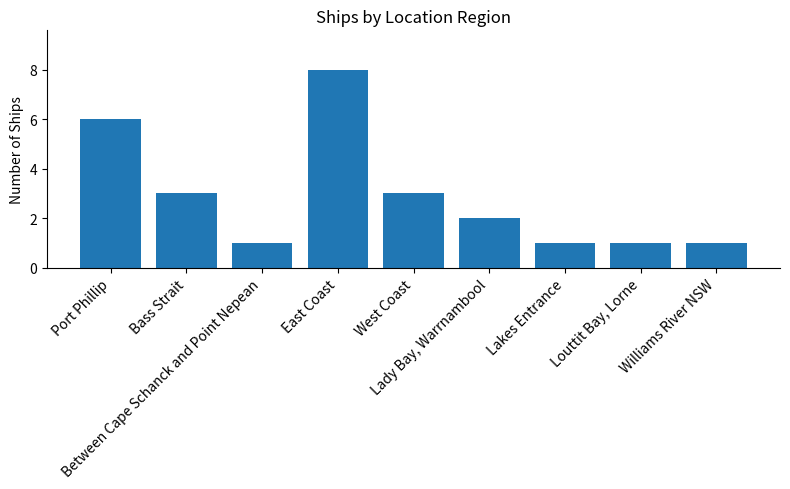

What is the change in value from Bass Strait to Louttit Bay, Lorne?

-2